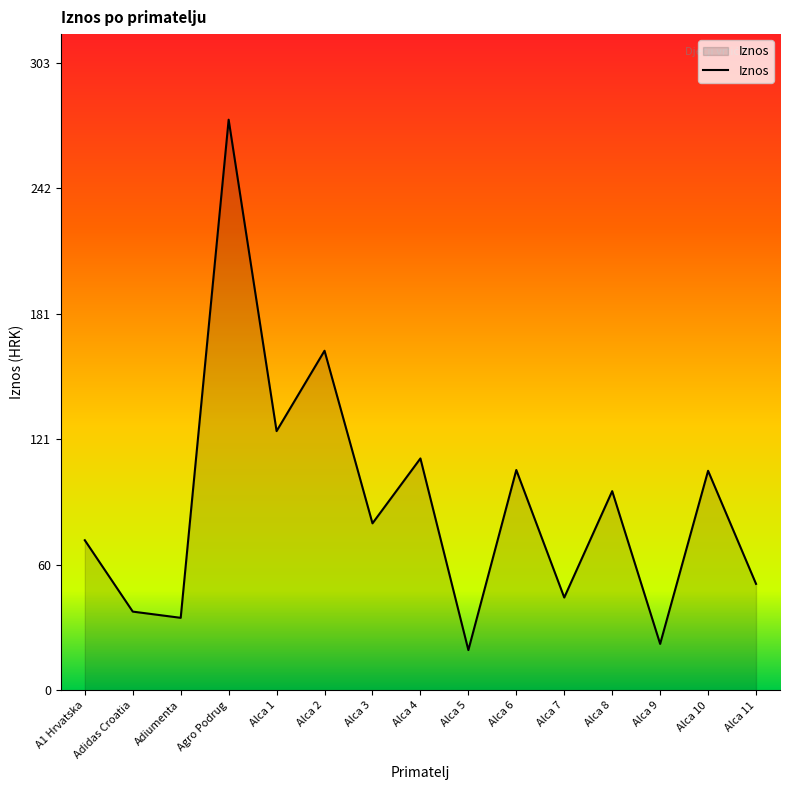

Which category has the lowest value across all series?

Alca 5